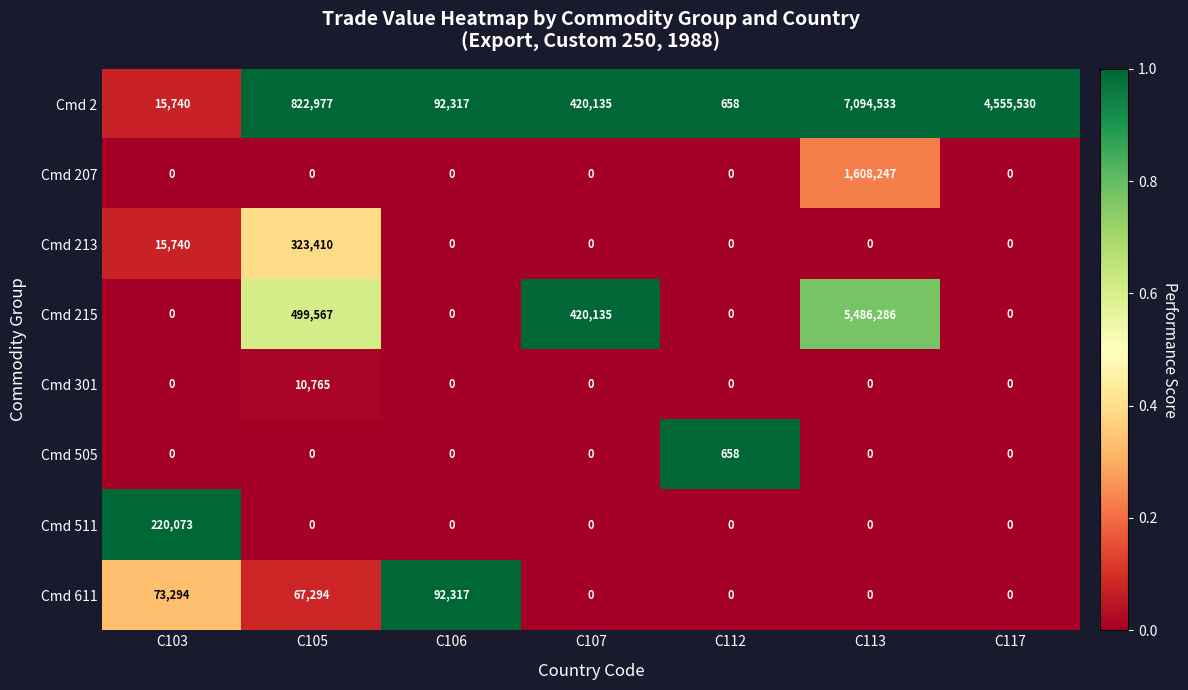

At which label does Cmd 2 first exceed 420135?

C105